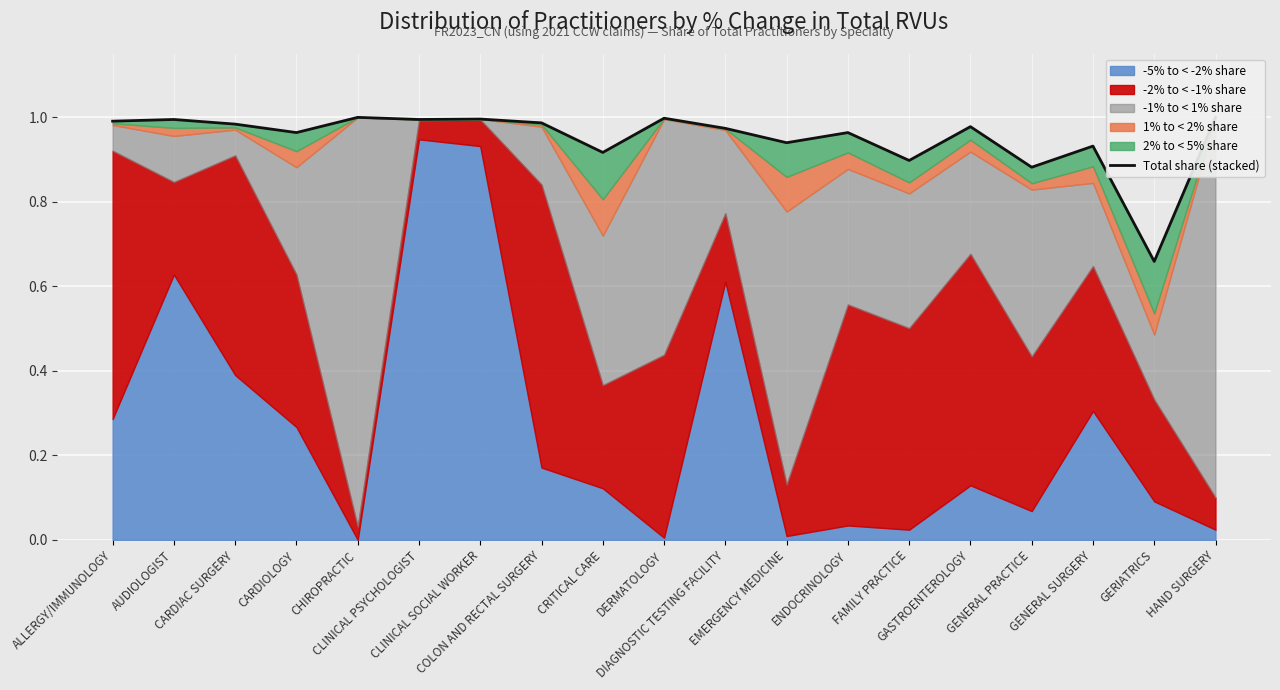

Is it true that the value at GENERAL PRACTICE is 1.4?

False